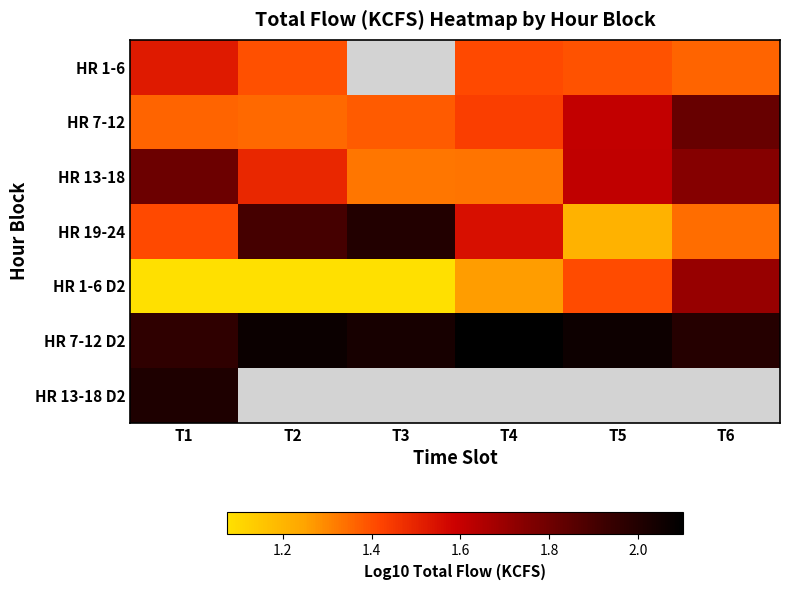

What is the average value of the HR 13-18 series?

1.6